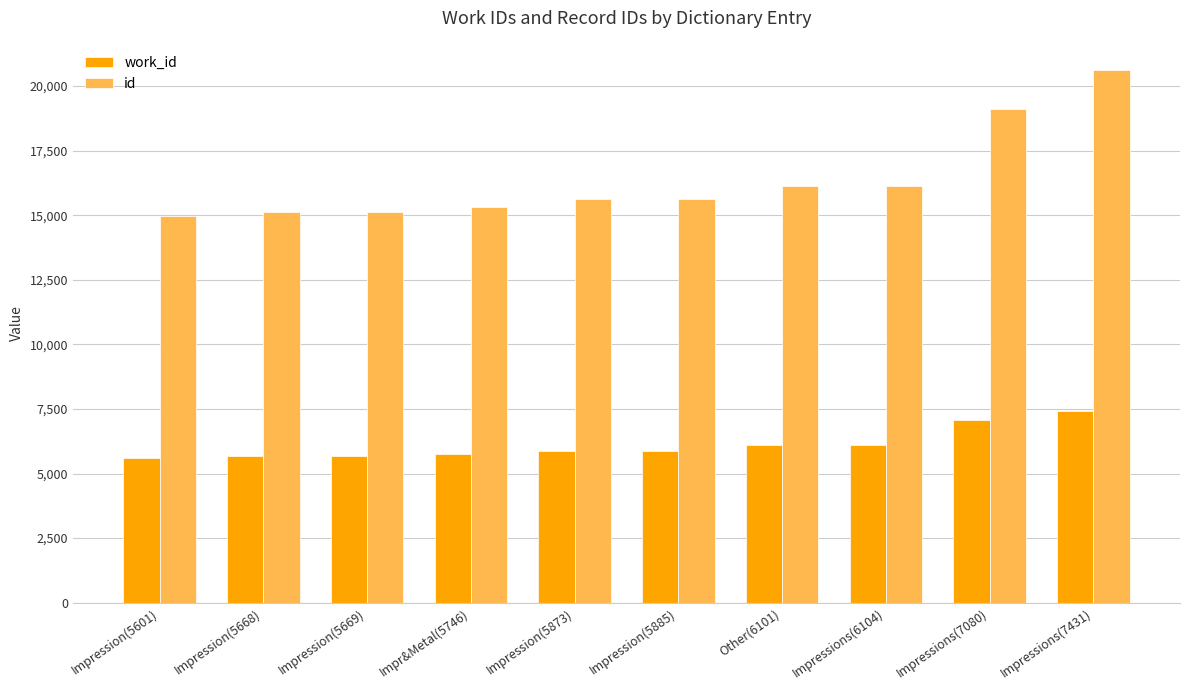

Count the number of categories in the chart.

10